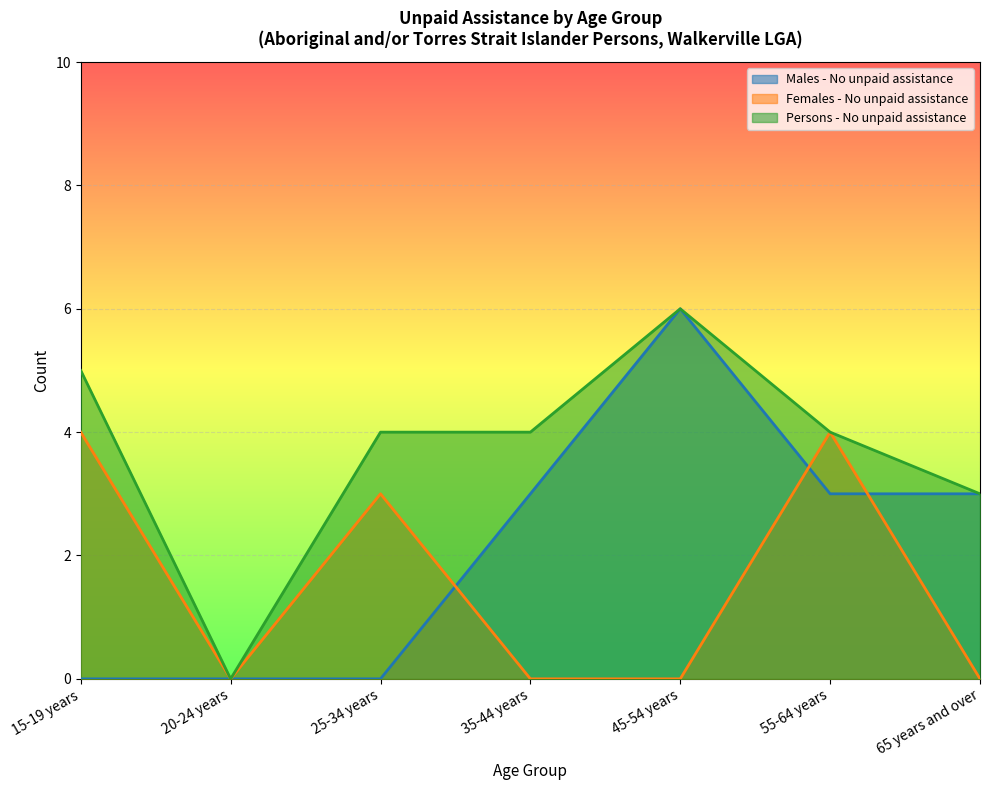

What is the sum of the Females - No unpaid assistance values at 20-24 years and 55-64 years?

4